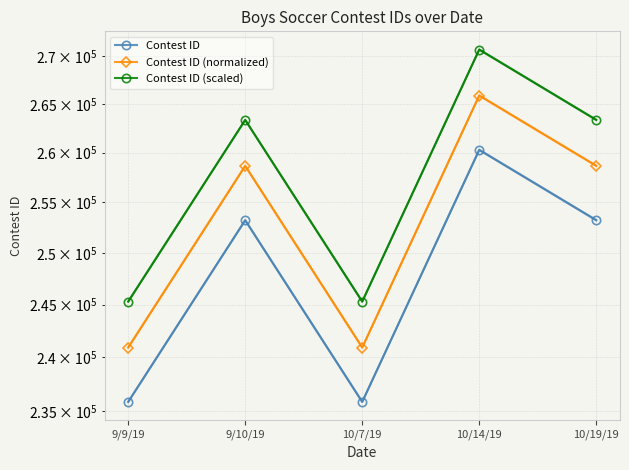

What is the maximum value for Contest ID (normalized)?

265865.2